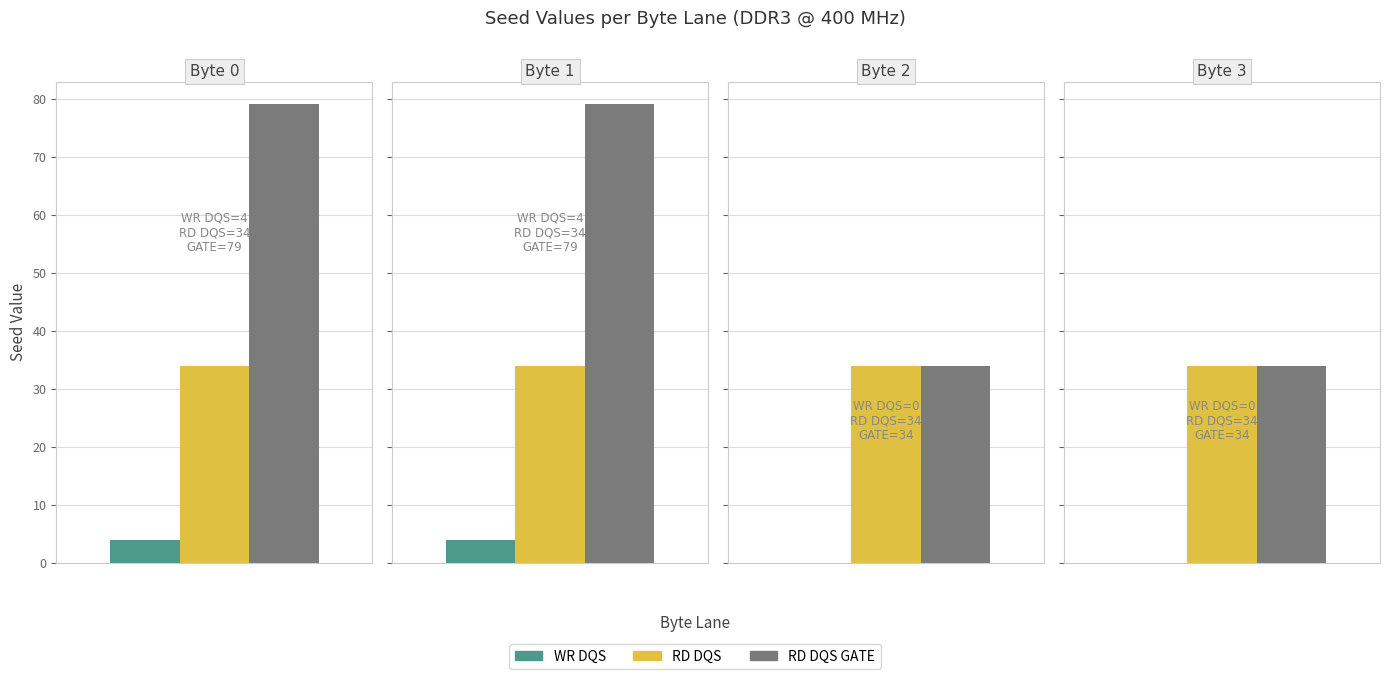

What is the average value of the RD DQS series?

34